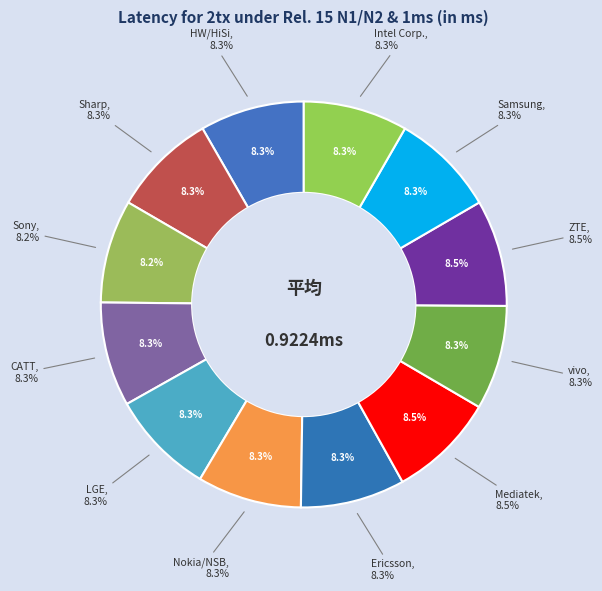

True or false: Sony accounts for 1% of the total.

False